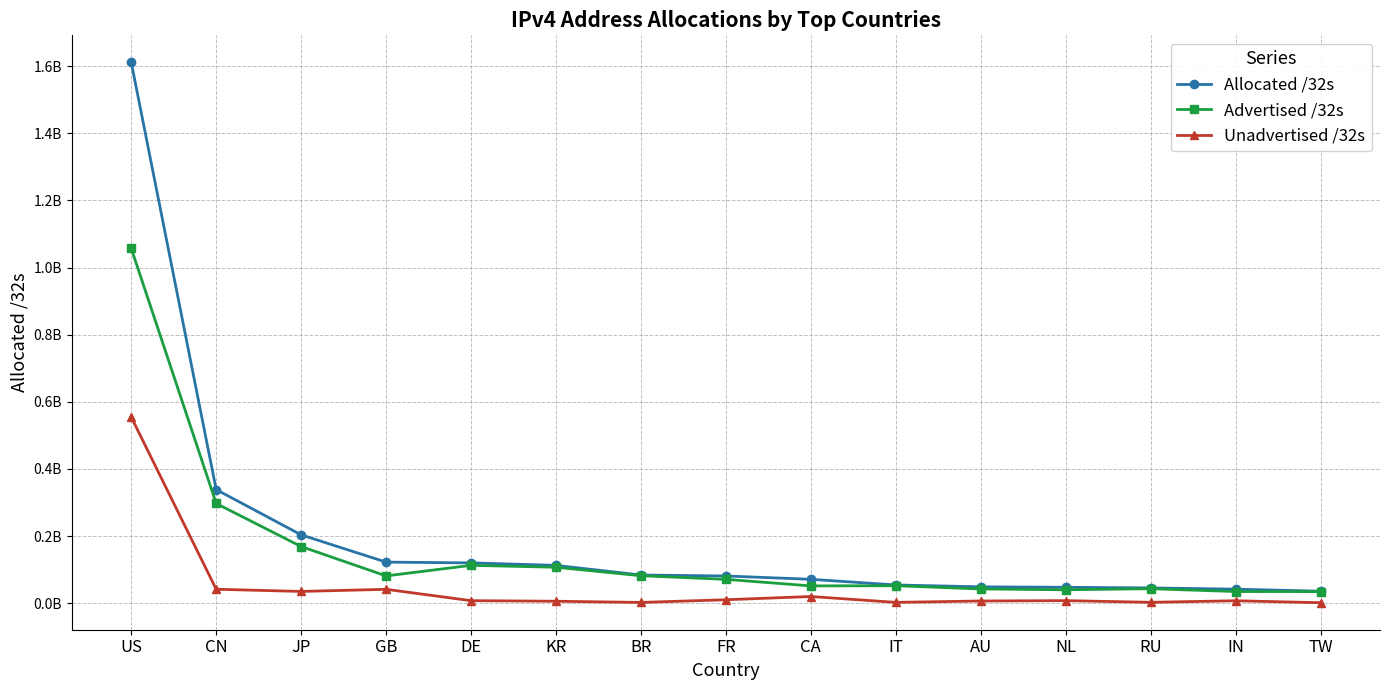

Does the chart have visible grid lines?

Yes